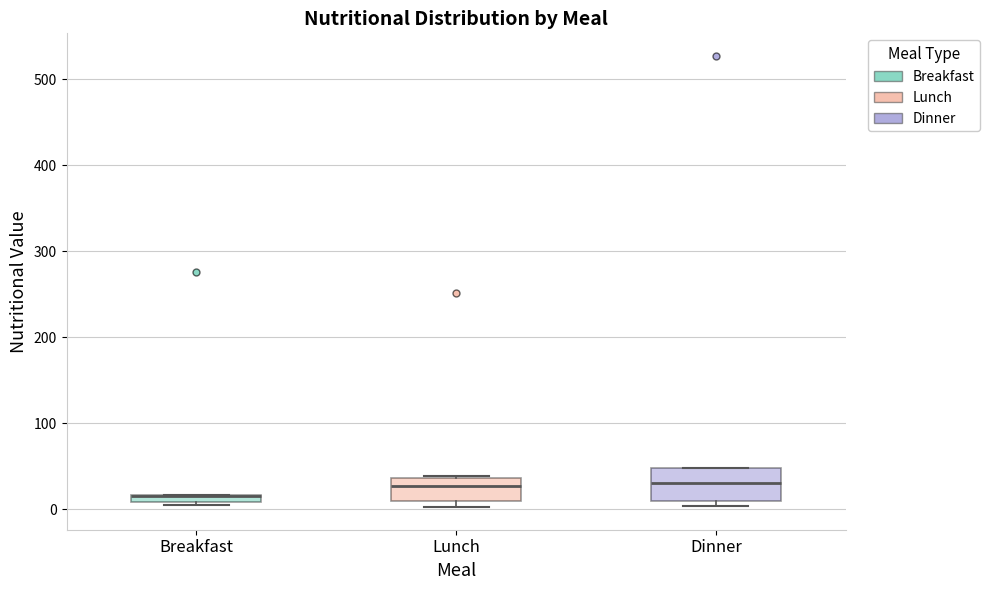

Comparing the boxes themselves (not the whiskers), which one is the tallest?

Dinner